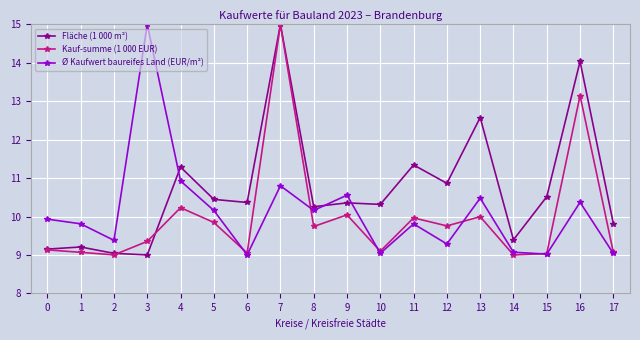

What are all the series names shown in the legend?

Fläche (1 000 m²), Kauf-summe (1 000 EUR), Ø Kaufwert baureifes Land (EUR/m²)